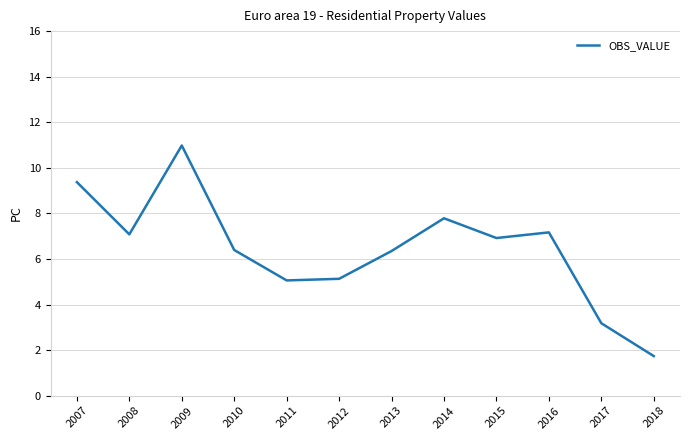

Which has a higher value, 2012 or 2018?

2012